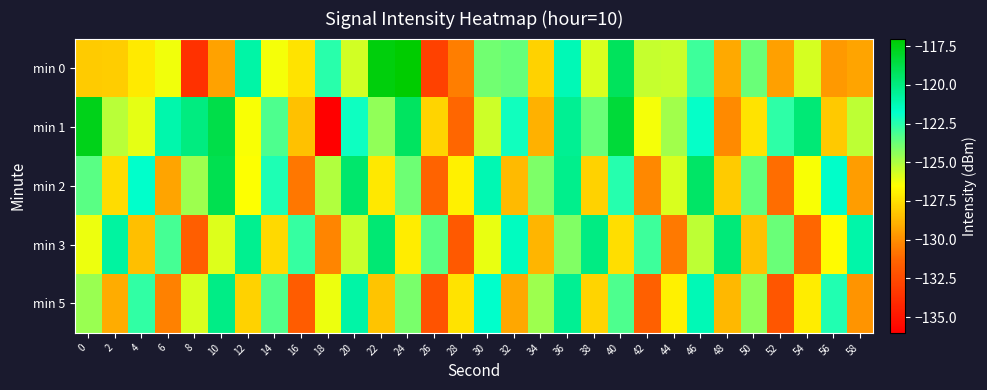

What is the total value across all series at 14?

-622.9